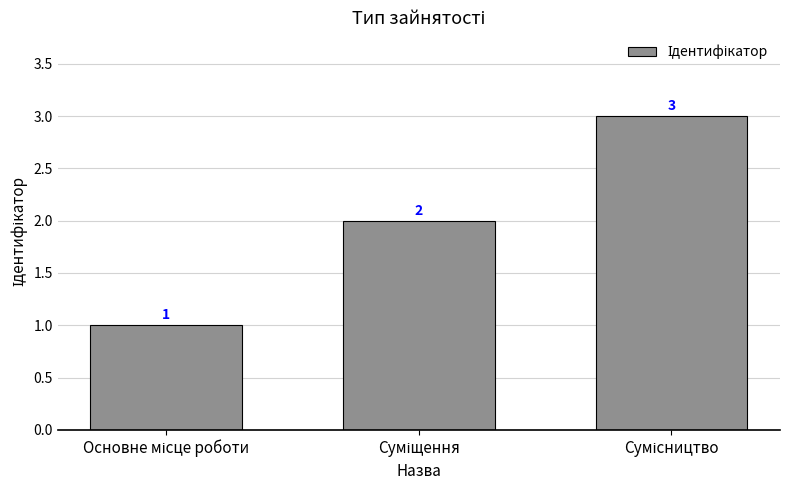

How many values are between 1 and 3?

3